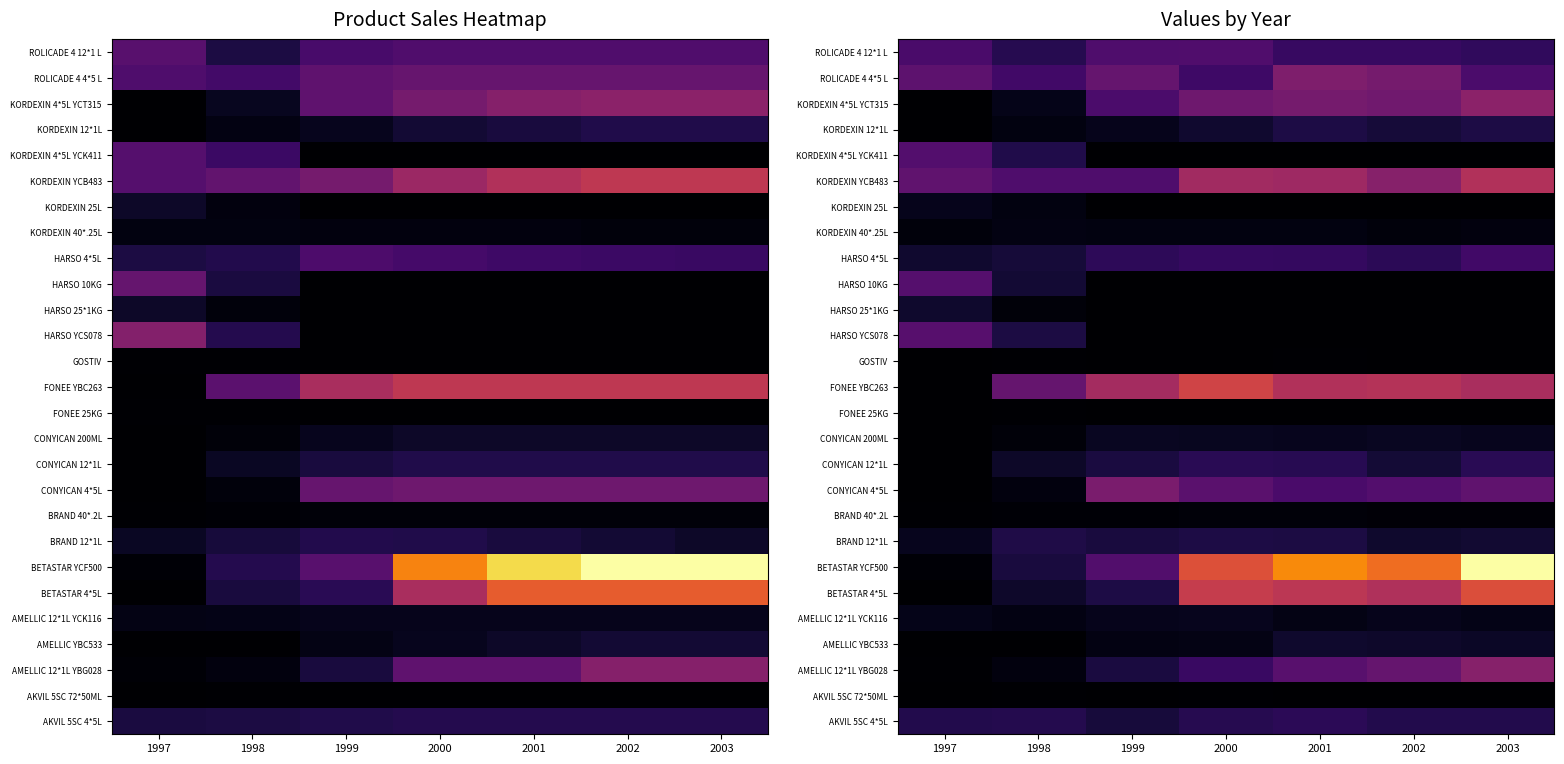

Rank the series by their maximum value, from highest to lowest.

BETASTAR YCF500, BETASTAR 4*5L, FONEE YBC263, KORDEXIN YCB483, KORDEXIN 4*5L YCT315, AMELLIC 12*1L YBG028, ROLICADE 4 4*5 L, CONYICAN 4*5L, HARSO YCS078, HARSO 10KG, KORDEXIN 4*5L YCK411, ROLICADE 4 12*1 L, HARSO 4*5L, AKVIL 5SC 4*5L, CONYICAN 12*1L, BRAND 12*1L, KORDEXIN 12*1L, AMELLIC YBC533, HARSO 25*1KG, CONYICAN 200ML, AMELLIC 12*1L YCK116, KORDEXIN 25L, KORDEXIN 40*.25L, BRAND 40*.2L, GOSTIV, AKVIL 5SC 72*50ML, FONEE 25KG